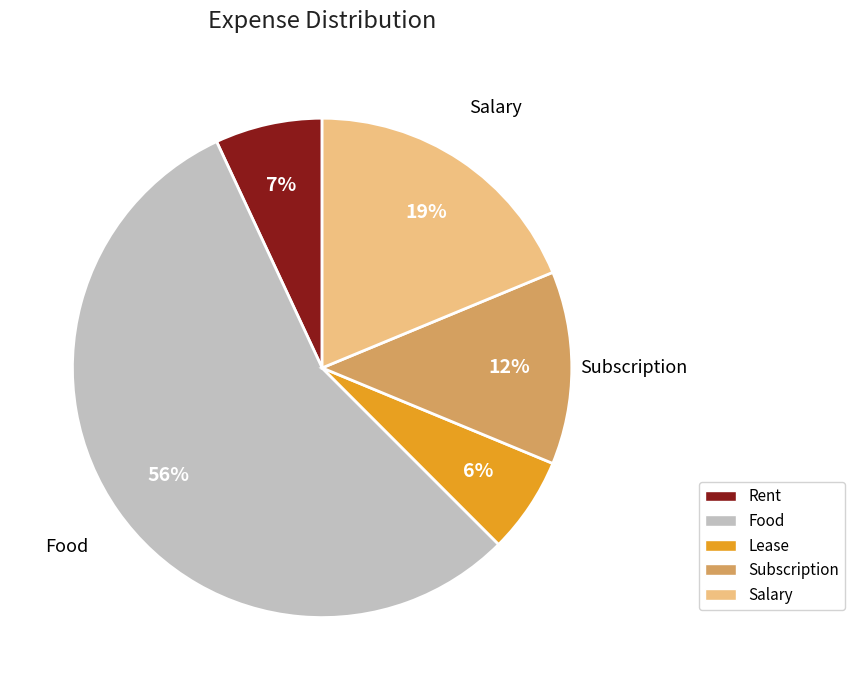

The Salary slice represents 19% of the pie. True or false?

True